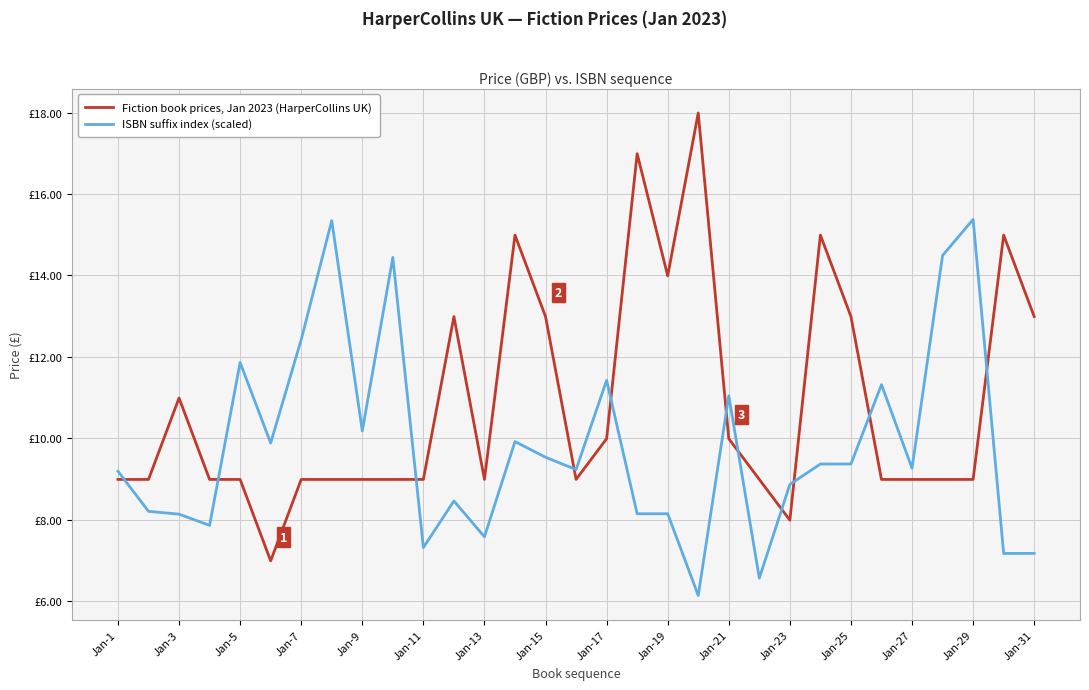

Which series has the largest total across all categories?

Fiction book prices, Jan 2023 (HarperCollins UK)